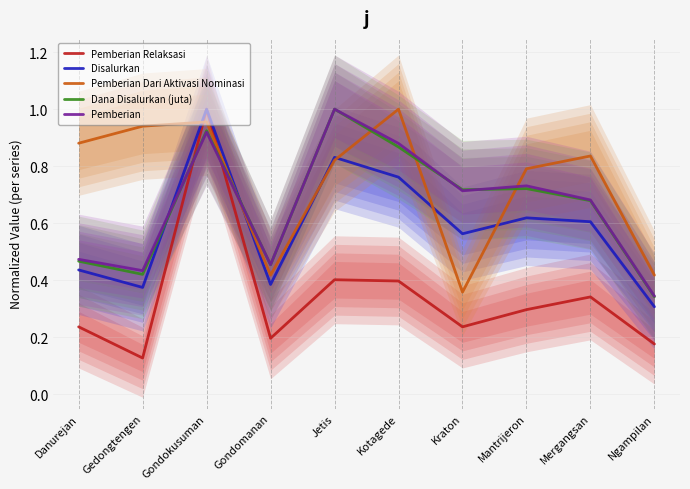

At Kotagede, list the series in order from largest to smallest.

Pemberian Dari Aktivasi Nominasi, Pemberian, Dana Disalurkan (juta), Disalurkan, Pemberian Relaksasi